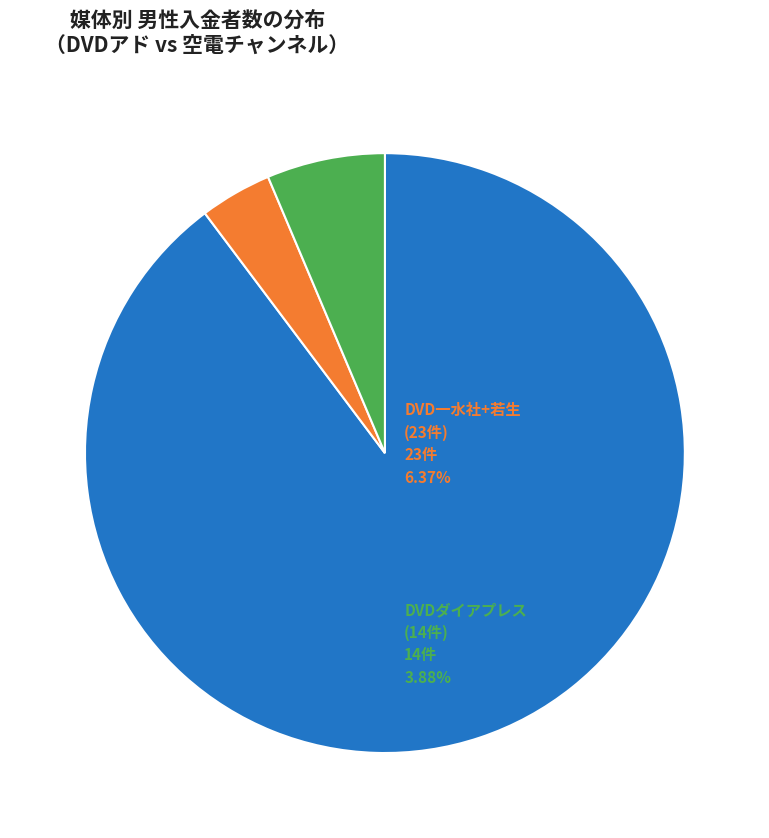

Is there any slice that represents more than half of the pie?

Yes